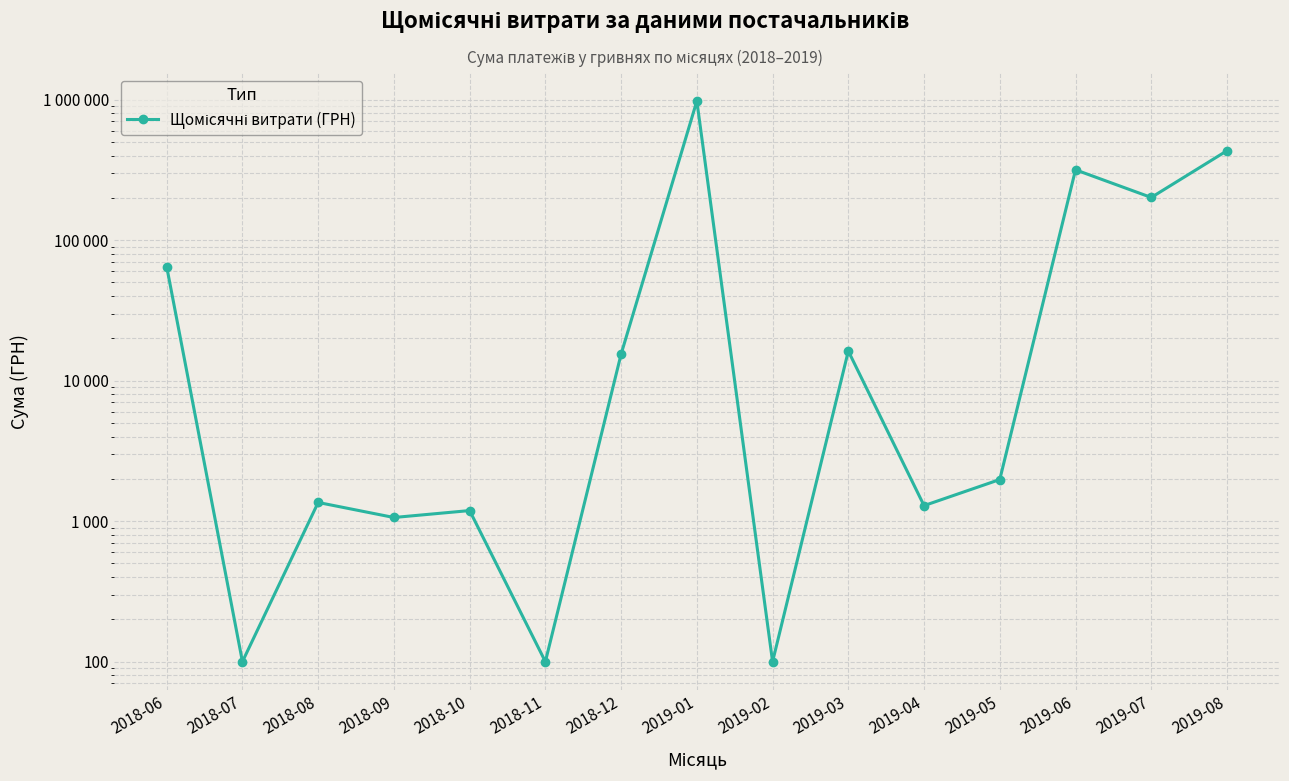

What is the label of the 2nd point from the right?

2019-07